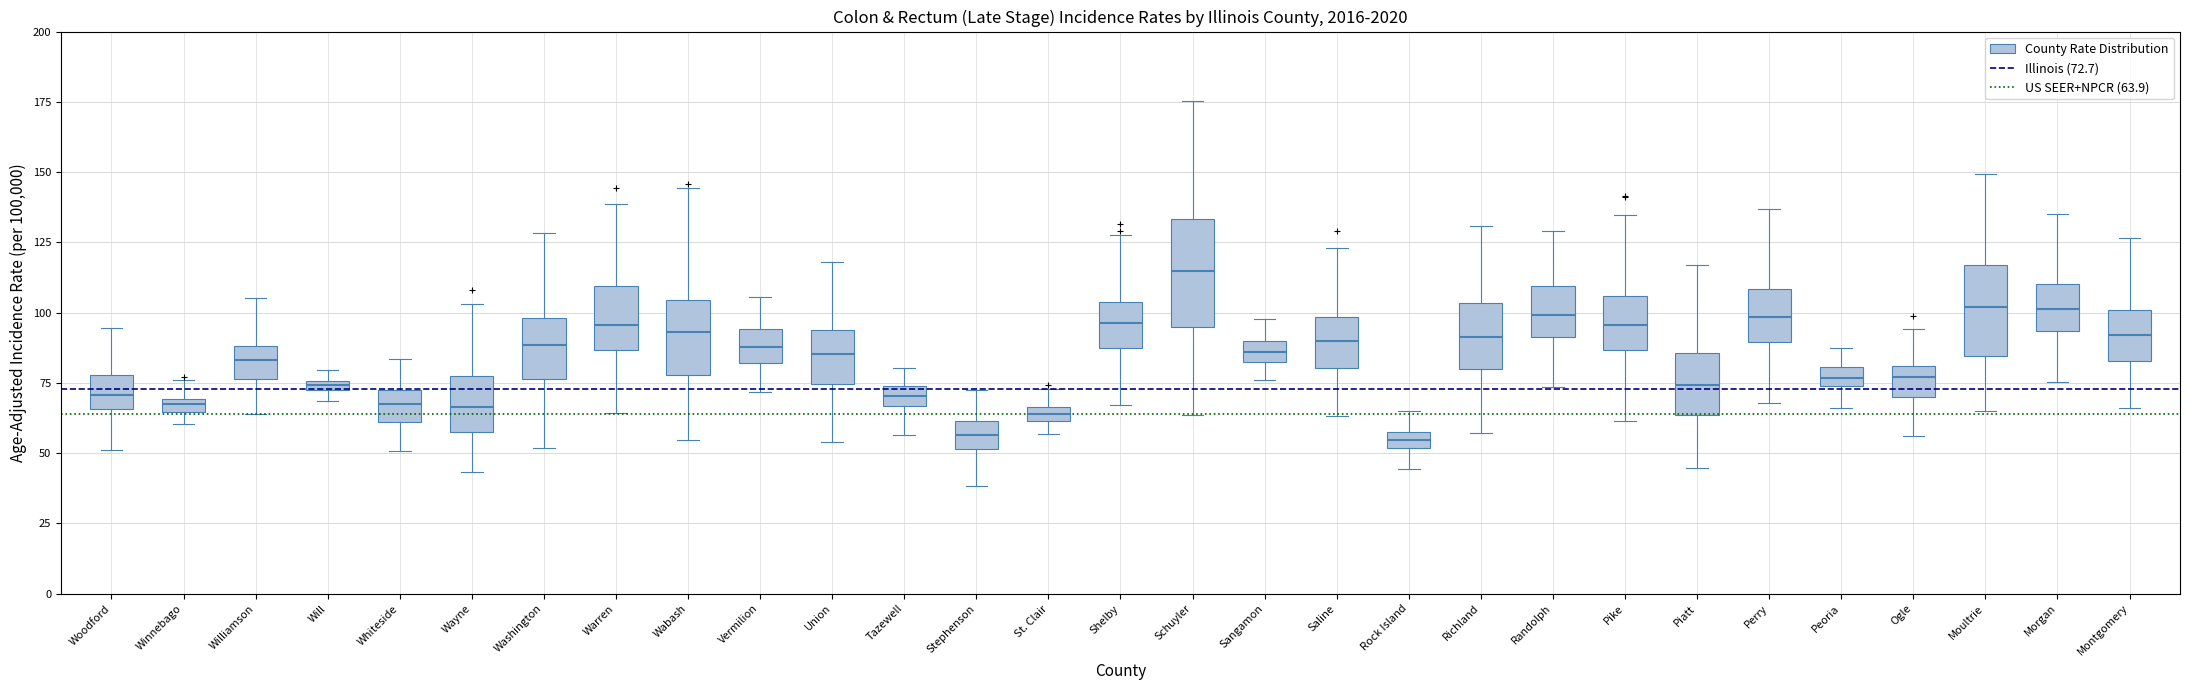

Which box is the tallest, from its lower edge to its upper edge?

Schuyler